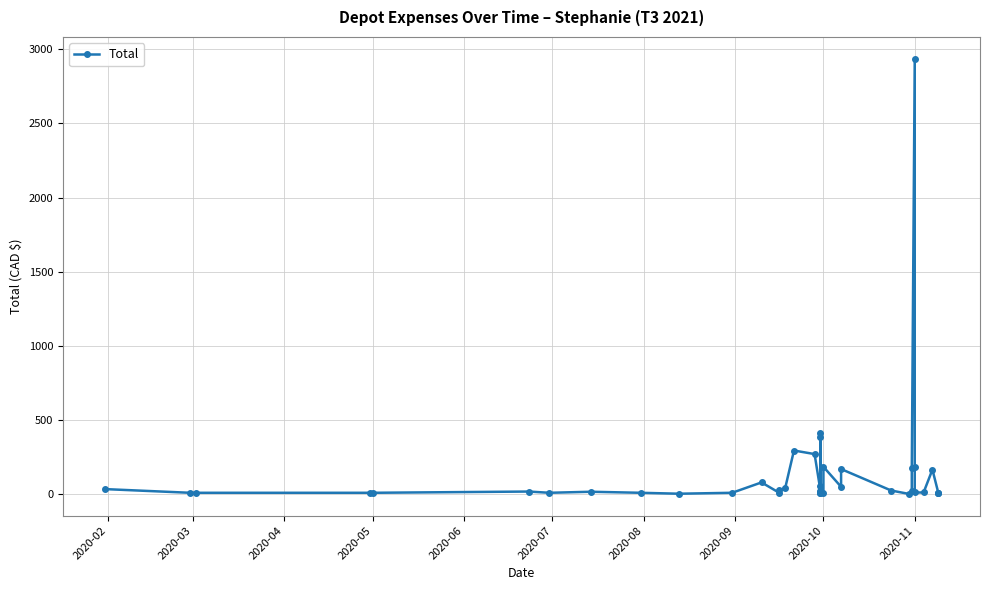

Where does the data first go above 18?

2020-02